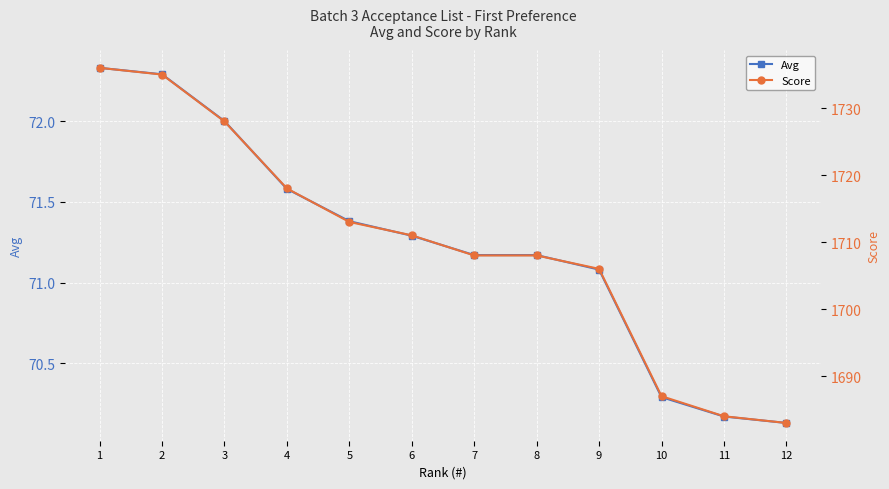

True or false: Score has a value of 1728.0 at 3.

True